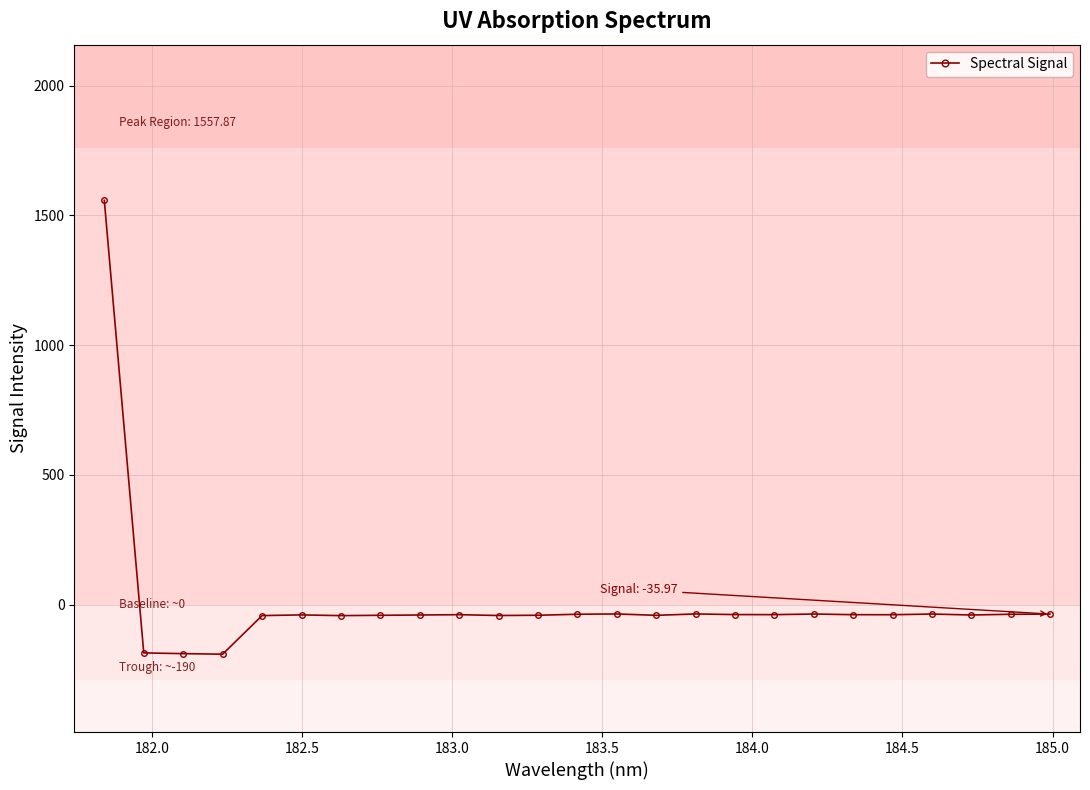

How many categories are shown in the chart?

25